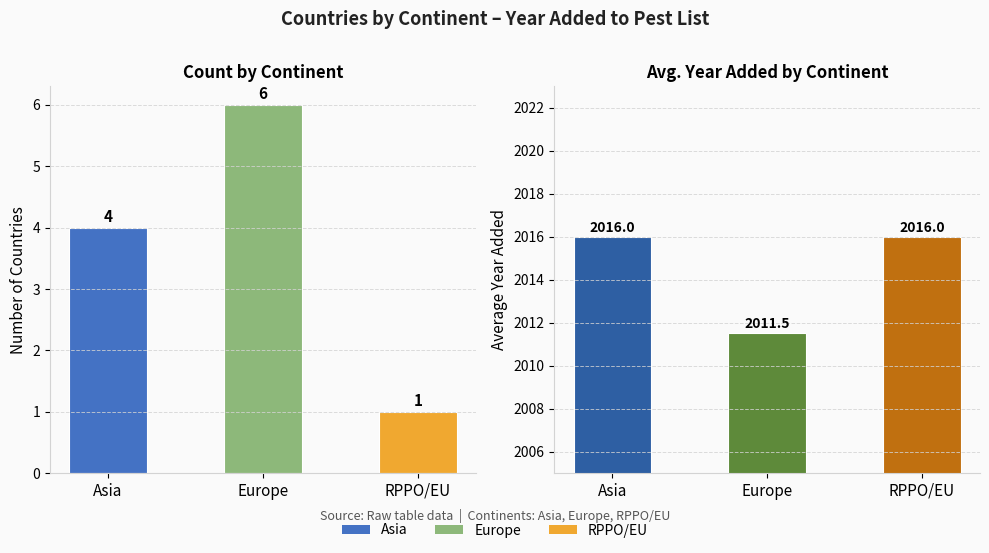

At which category does the chart reach its minimum across all series?

RPPO/EU